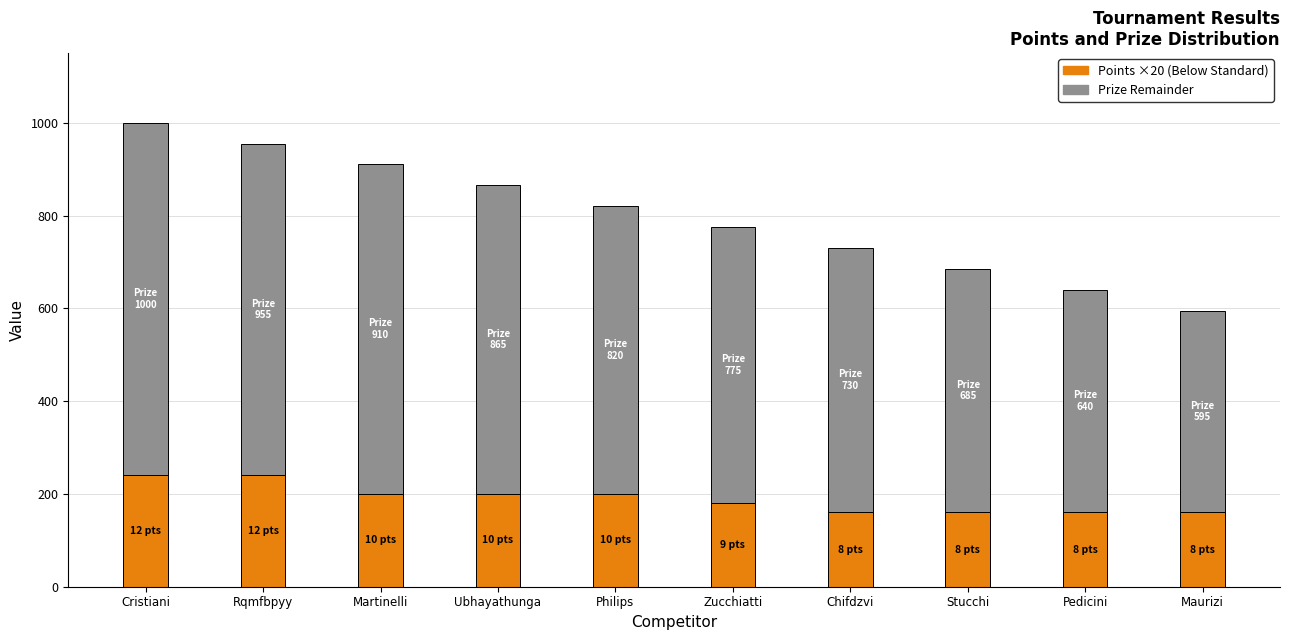

What is the total value across all series at Maurizi?

595